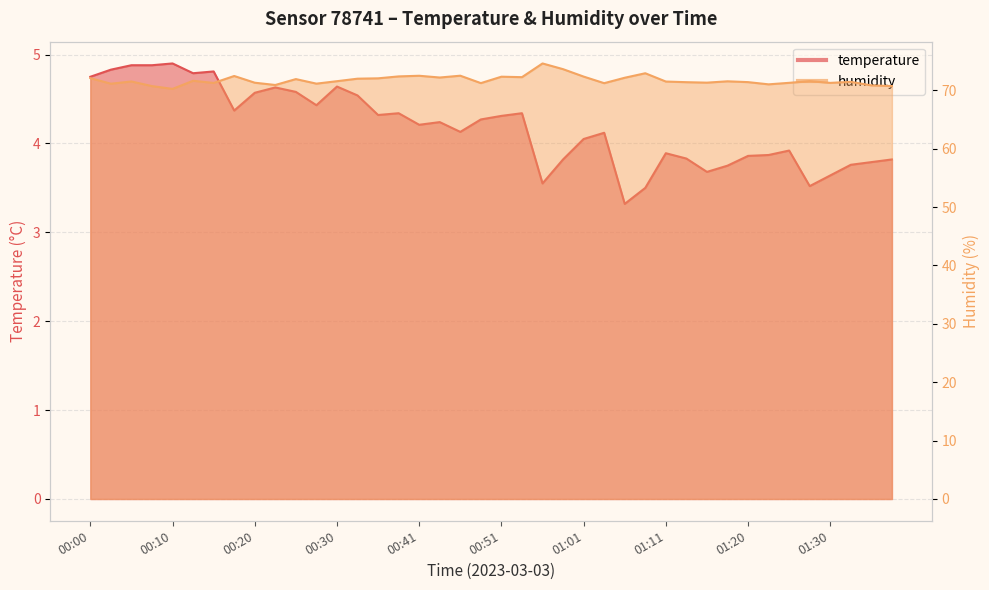

Reading right to left, what are all the values shown in this chart?

temperature: 3.8	3.8	3.8	3.6	3.5	3.9	3.9	3.9	3.8	3.7	3.8	3.9	3.5	3.3	4.1	4.0	3.8	3.5	4.3	4.3	4.3	4.1	4.2	4.2	4.3	4.3	4.5	4.6	4.4	4.6	4.6	4.6	4.4	4.8	4.8	4.9	4.9	4.9	4.8	4.8
humidity: 70.7	70.8	71.5	71.3	71.6	71.3	71.0	71.4	71.5	71.3	71.4	71.5	72.9	72.2	71.2	72.4	73.6	74.6	72.3	72.3	71.2	72.5	72.2	72.5	72.4	72.1	72.0	71.6	71.2	71.9	70.9	71.3	72.5	71.3	71.6	70.2	70.7	71.5	71.1	72.1